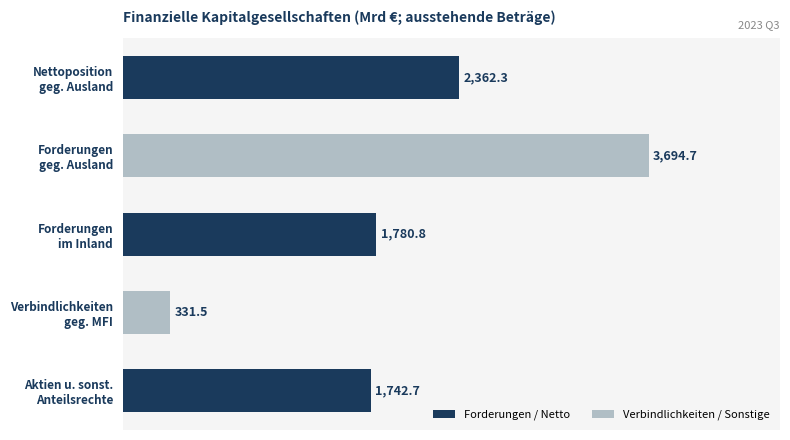

What is the average value?

1982.4